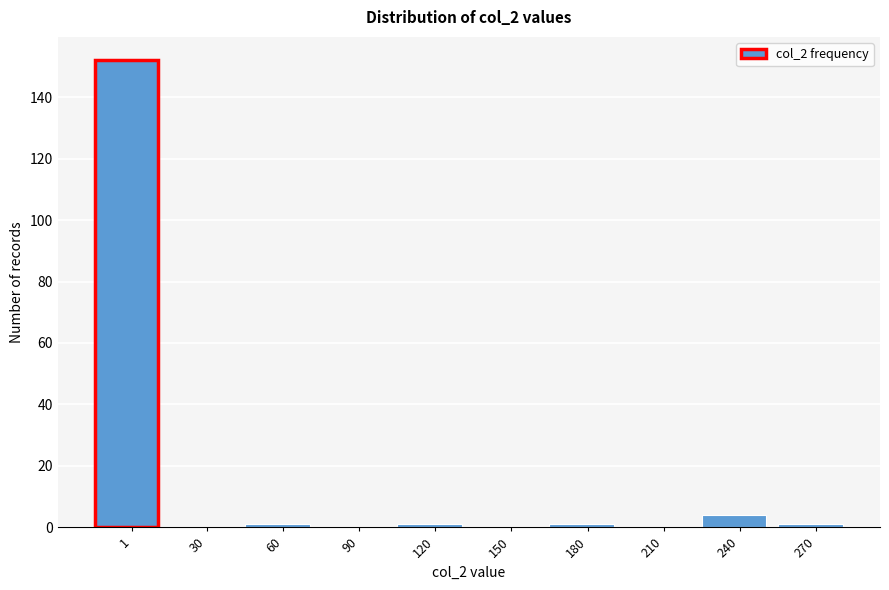

Reading left to right, transcribe all the data shown in this chart.

1=152	30=0	60=1	90=0	120=1	150=0	180=1	210=0	240=4	270=1